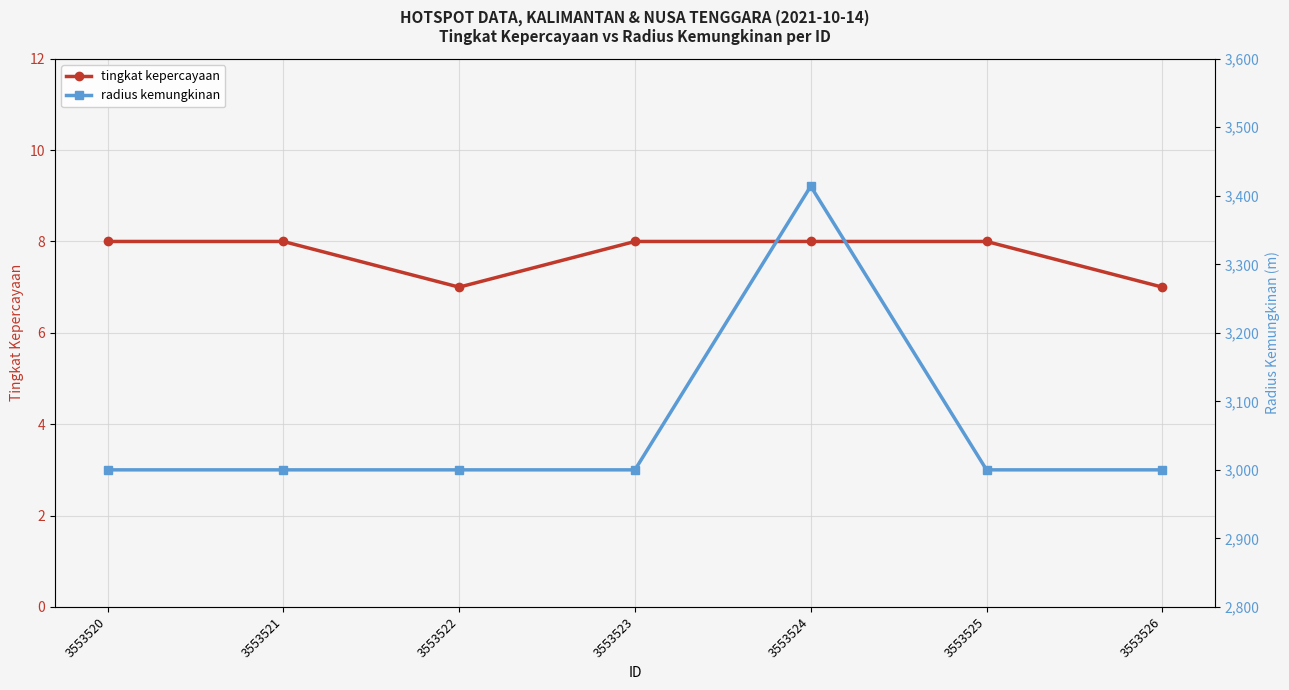

At how many categories does at least one series exceed 3039?

1